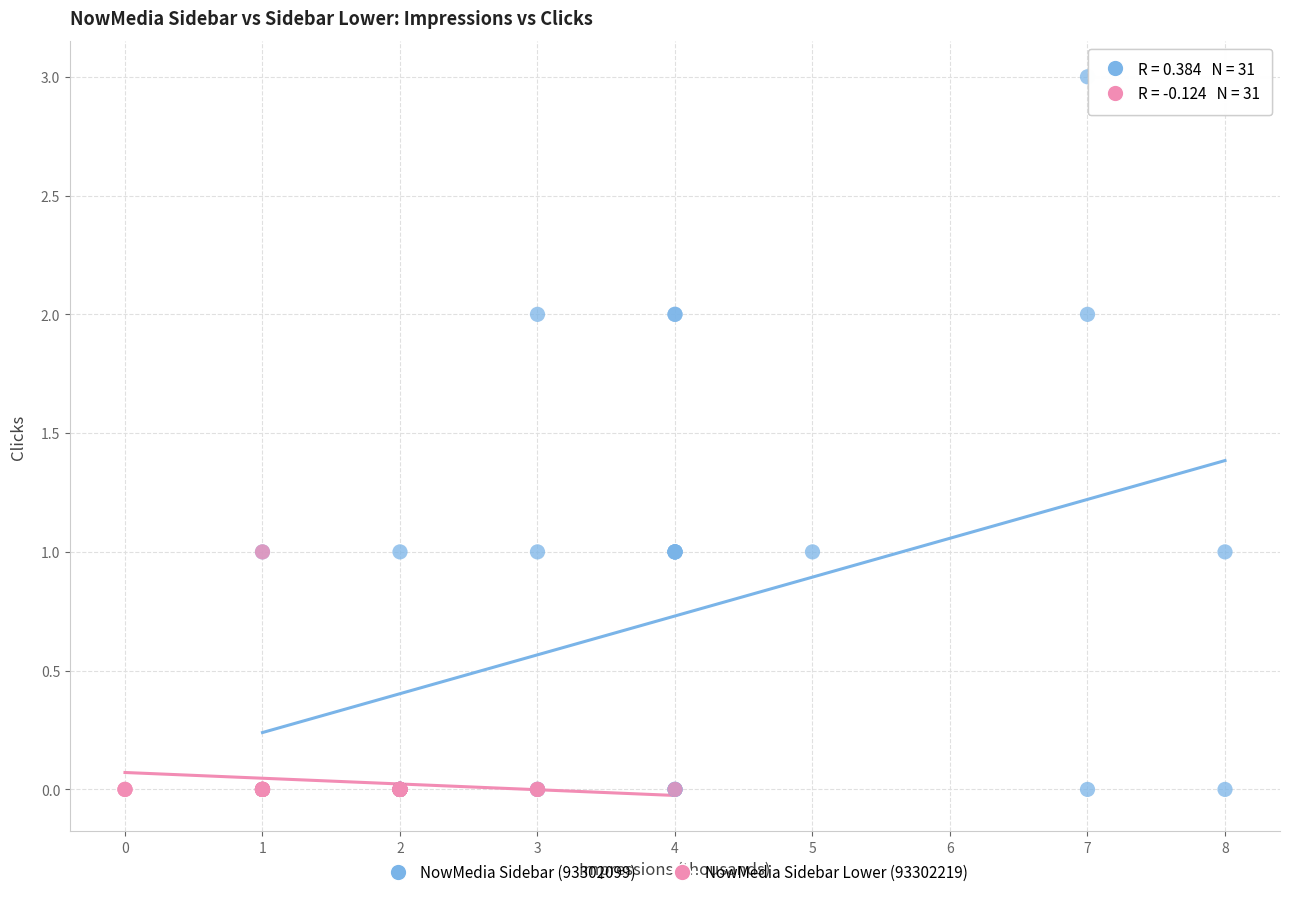

Which series reaches the maximum Y coordinate?

NowMedia Sidebar (93302099)